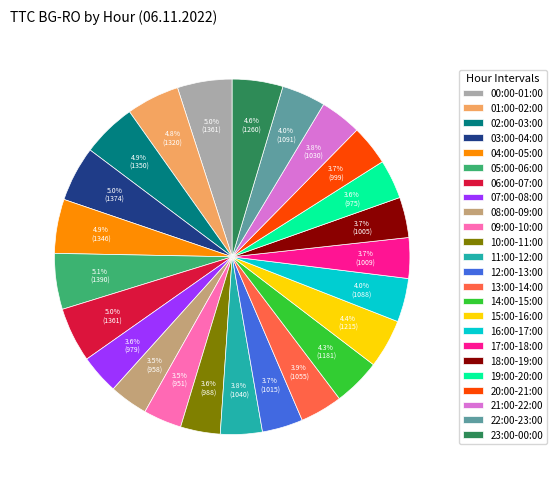

What is the ratio of the value at 04:00-05:00 to the value at 15:00-16:00?

1.1